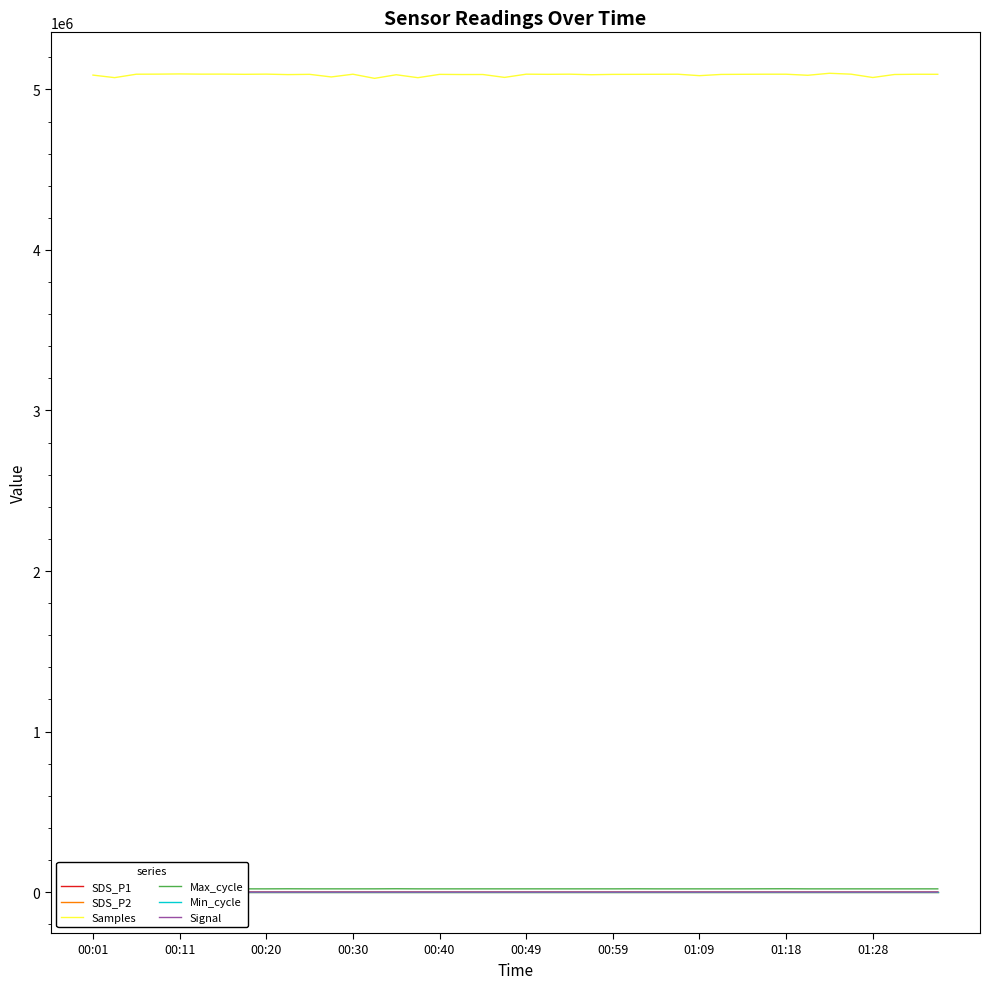

True or false: SDS_P1 and Samples intersect in this chart.

False